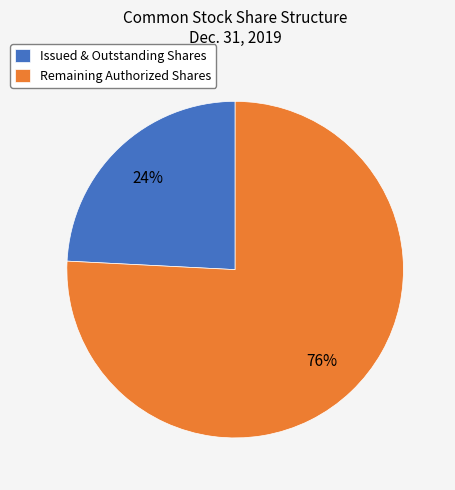

What percentage is the Issued & Outstanding Shares slice, to the nearest percent?

24%